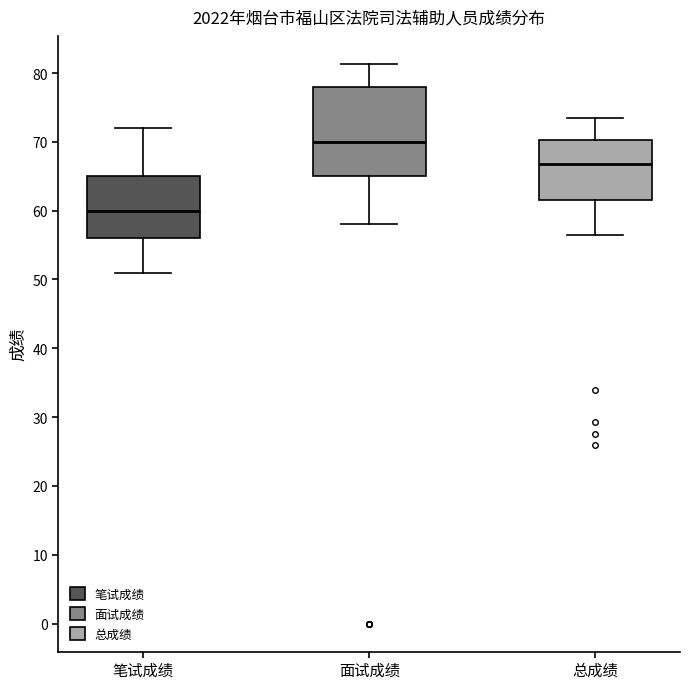

Which box has the highest median line?

面试成绩